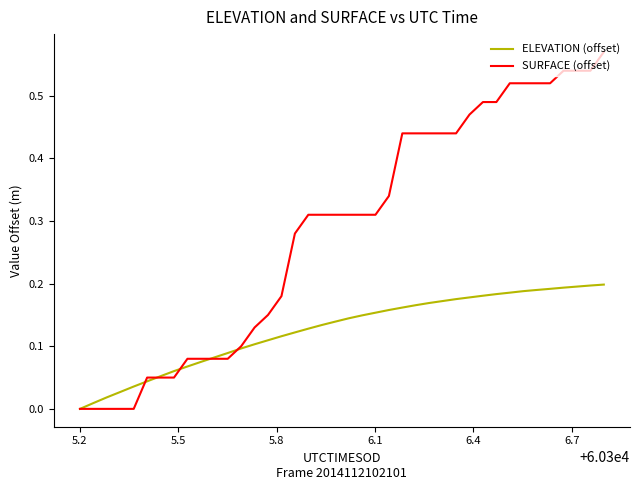

Which series has the largest total across all categories?

SURFACE (offset)